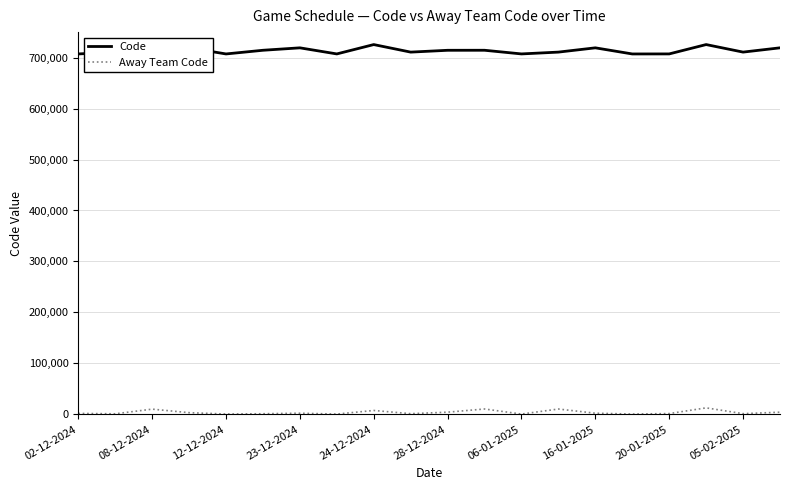

Which series has the largest range (max minus min)?

Code